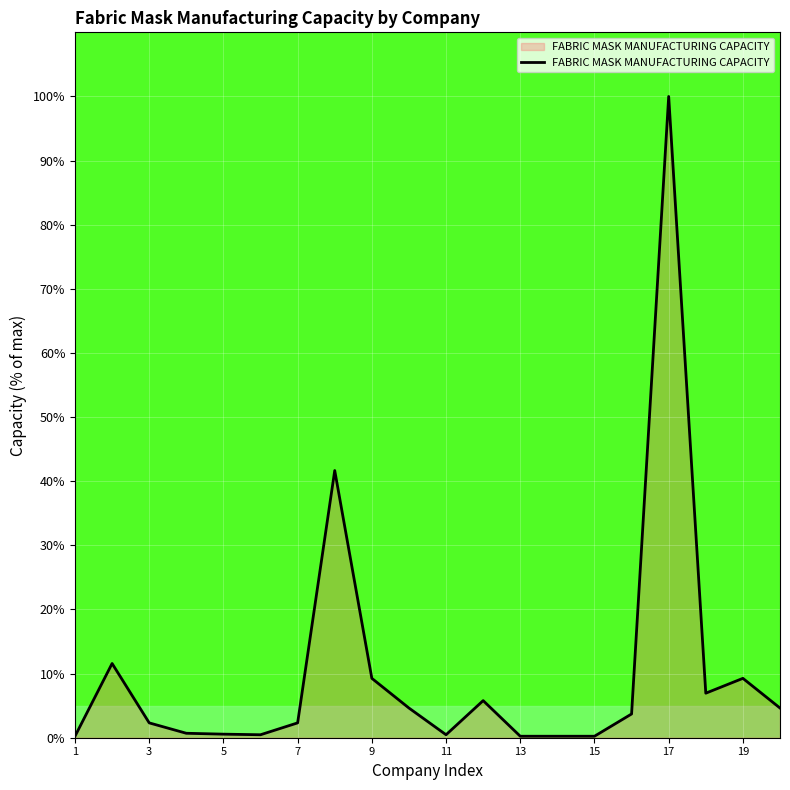

What is the maximum value shown in the chart?

100.0